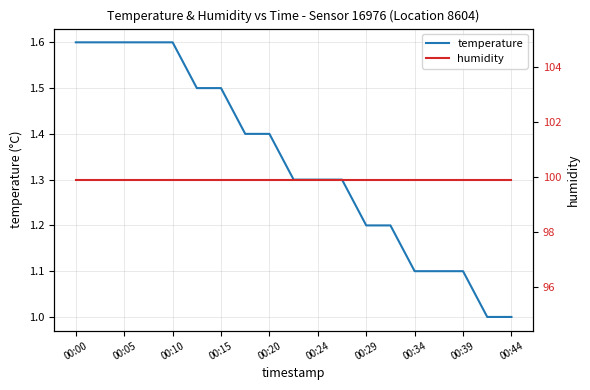

Is it true that temperature equals 1.3 at 00:24?

True